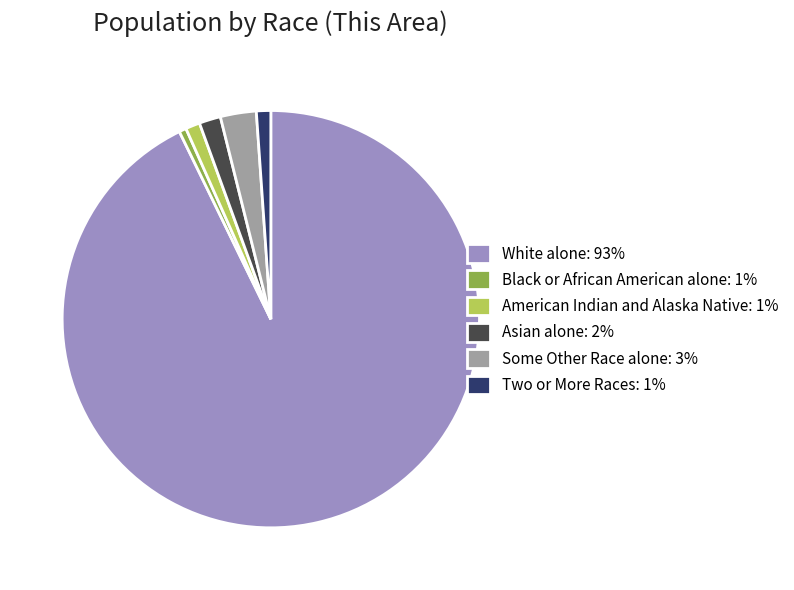

Is it true that Black or African American alone: 1% is 1% of the pie?

True